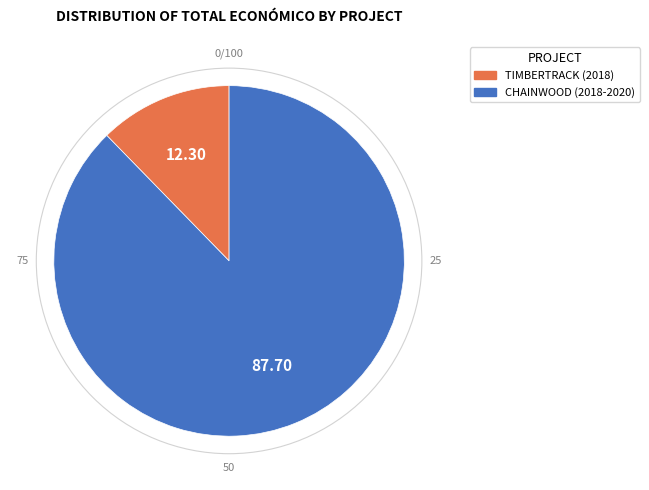

Combined, do TIMBERTRACK (2018) and CHAINWOOD (2018-2020) account for over 50%?

Yes